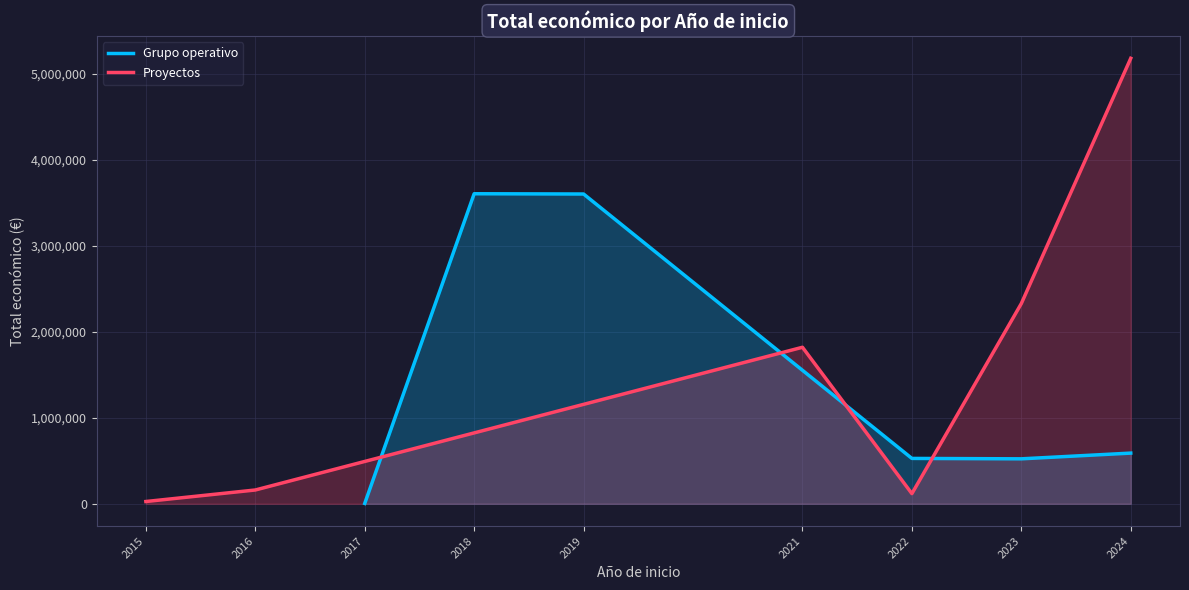

What is the maximum value shown in the chart?

5183382.0